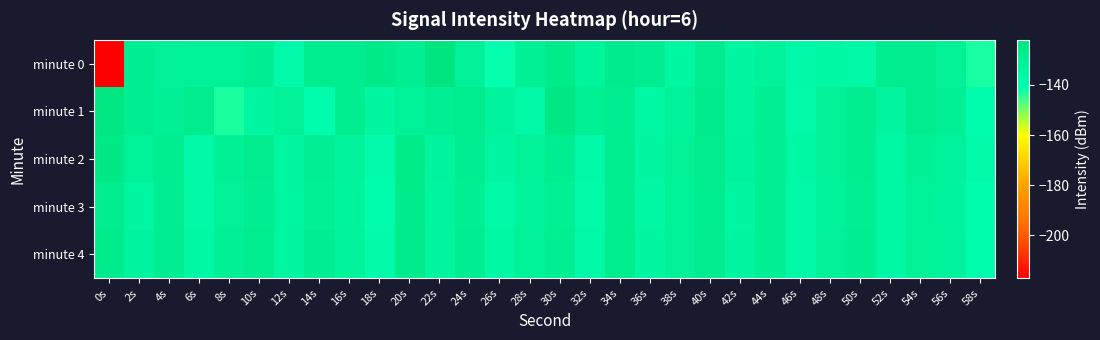

Reading left to right, transcribe all the data shown in this chart.

minute 0: 0s=-217.1	2s=-129.1	4s=-131.1	6s=-131.7	8s=-132.0	10s=-129.2	12s=-137.9	14s=-127.8	16s=-128.1	18s=-126.0	20s=-129.6	22s=-122.4	24s=-131.0	26s=-141.4	28s=-130.4	30s=-126.4	32s=-133.0	34s=-126.5	36s=-128.8	38s=-135.3	40s=-127.6	42s=-134.7	44s=-132.5	46s=-137.3	48s=-135.6	50s=-137.1	52s=-128.2	54s=-127.3	56s=-130.8	58s=-143.0
minute 1: 0s=-122.9	2s=-128.7	4s=-130.2	6s=-127.2	8s=-143.1	10s=-134.9	12s=-130.9	14s=-139.2	16s=-128.3	18s=-134.9	20s=-131.5	22s=-129.3	24s=-127.8	26s=-133.2	28s=-136.7	30s=-124.5	32s=-130.1	34s=-128.9	36s=-135.6	38s=-132.4	40s=-126.8	42s=-134.2	44s=-129.7	46s=-137.9	48s=-131.3	50s=-128.6	52s=-133.8	54s=-127.4	56s=-130.5	58s=-139.2
minute 2: 0s=-125.3	2s=-131.7	4s=-128.4	6s=-136.9	8s=-130.2	10s=-127.6	12s=-134.5	14s=-129.8	16s=-132.1	18s=-138.7	20s=-126.4	22s=-133.3	24s=-128.7	26s=-135.1	28s=-131.6	30s=-129.2	32s=-137.4	34s=-128.1	36s=-134.8	38s=-130.9	40s=-127.3	42s=-133.6	44s=-129.4	46s=-136.2	48s=-131.0	50s=-128.5	52s=-135.7	54s=-130.3	56s=-132.8	58s=-138.1
minute 3: 0s=-127.9	2s=-134.6	4s=-129.1	6s=-136.5	8s=-131.2	10s=-128.8	12s=-135.3	14s=-130.6	16s=-133.1	18s=-139.4	20s=-127.1	22s=-134.0	24s=-129.5	26s=-136.8	28s=-132.3	30s=-130.0	32s=-137.7	34s=-128.2	36s=-135.5	38s=-131.8	40s=-128.3	42s=-134.9	44s=-129.6	46s=-137.1	48s=-132.6	50s=-129.7	52s=-136.4	54s=-131.5	56s=-133.4	58s=-139.7
minute 4: 0s=-126.5	2s=-133.2	4s=-128.9	6s=-135.7	8s=-130.4	10s=-128.1	12s=-134.9	14s=-129.2	16s=-132.6	18s=-138.2	20s=-126.8	22s=-133.7	24s=-129.0	26s=-136.3	28s=-131.8	30s=-129.4	32s=-137.0	34s=-127.8	36s=-134.6	38s=-131.1	40s=-127.6	42s=-134.3	44s=-129.3	46s=-136.7	48s=-131.4	50s=-129.1	52s=-135.9	54s=-130.8	56s=-132.9	58s=-139.1